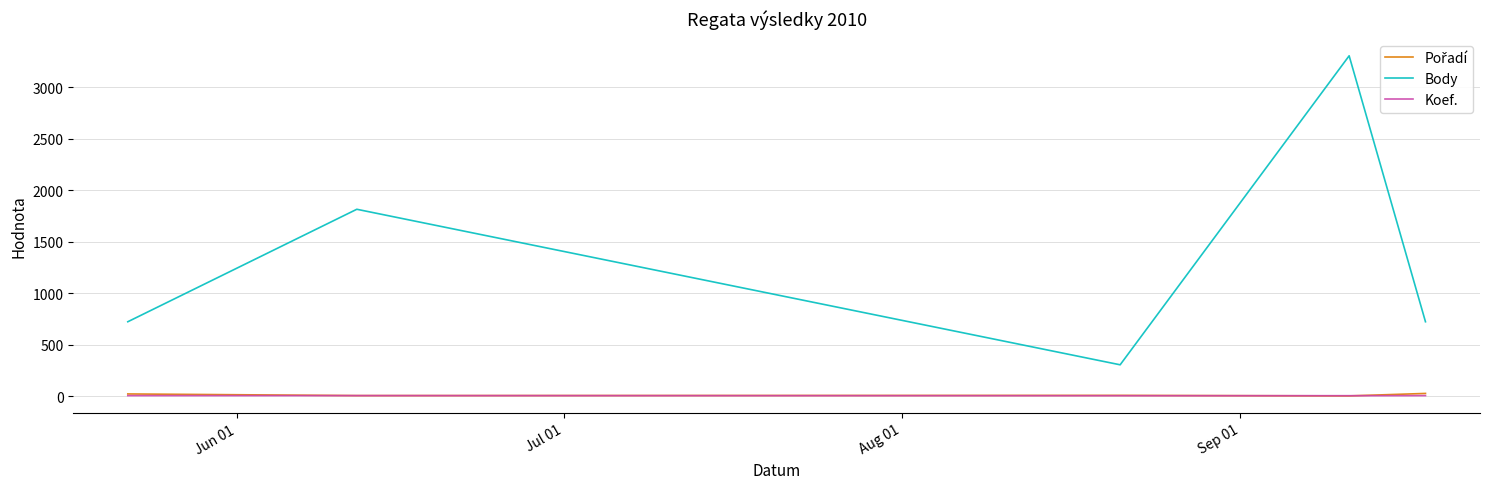

How many categories are shown in the chart?

5